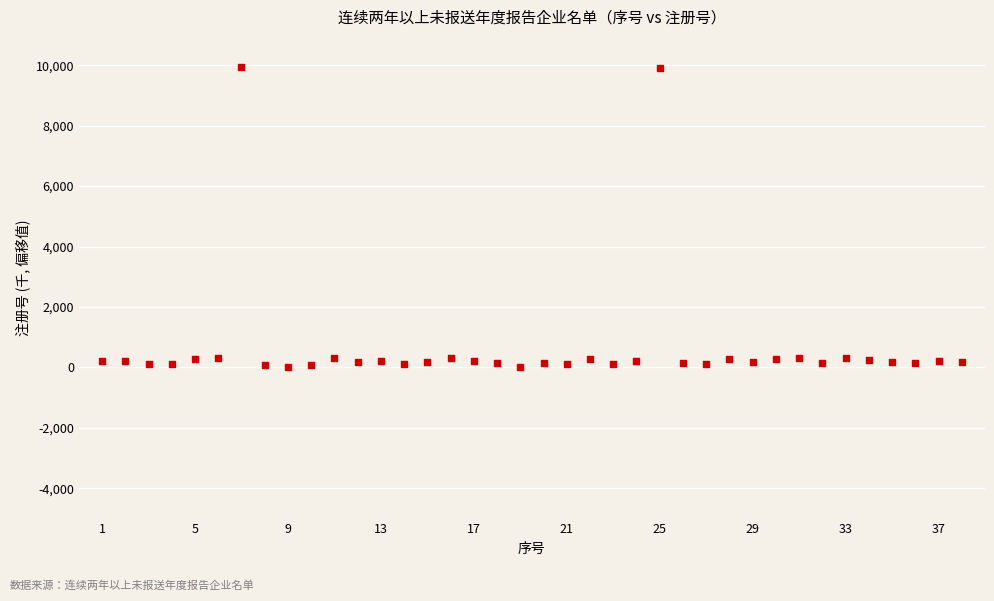

What is the range of X values (max minus min)?

37.0